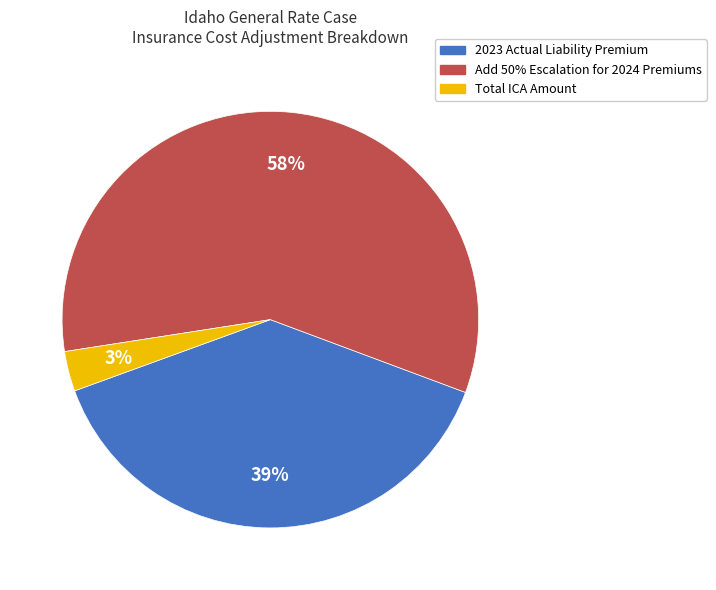

To the nearest percent, what is the average slice percentage?

33%